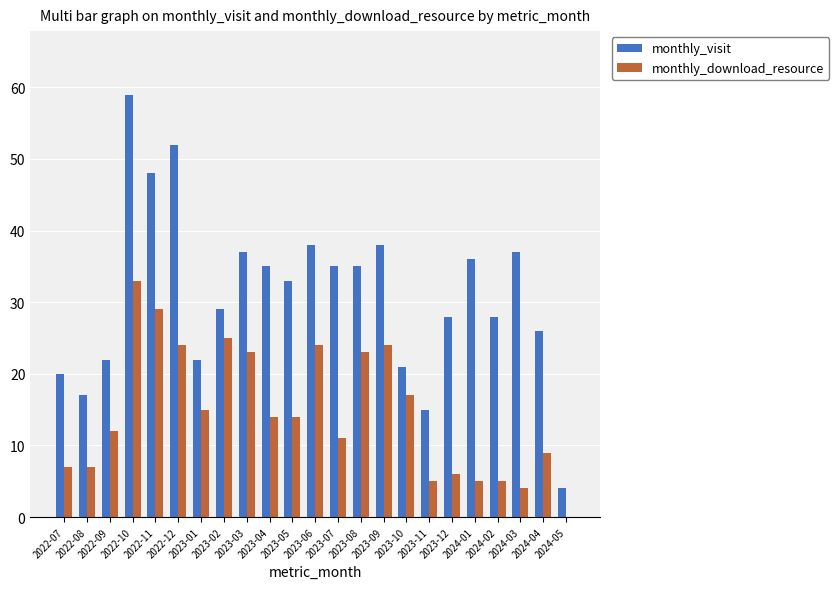

Is the value of monthly_visit at 2023-07 greater than the value of monthly_download_resource at 2023-04?

Yes